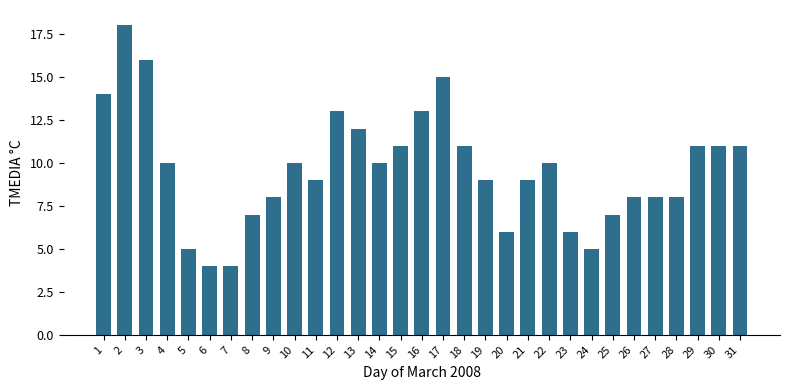

Reading right to left, what are all the values shown in this chart?

11	11	11	8	8	8	7	5	6	10	9	6	9	11	15	13	11	10	12	13	9	10	8	7	4	4	5	10	16	18	14